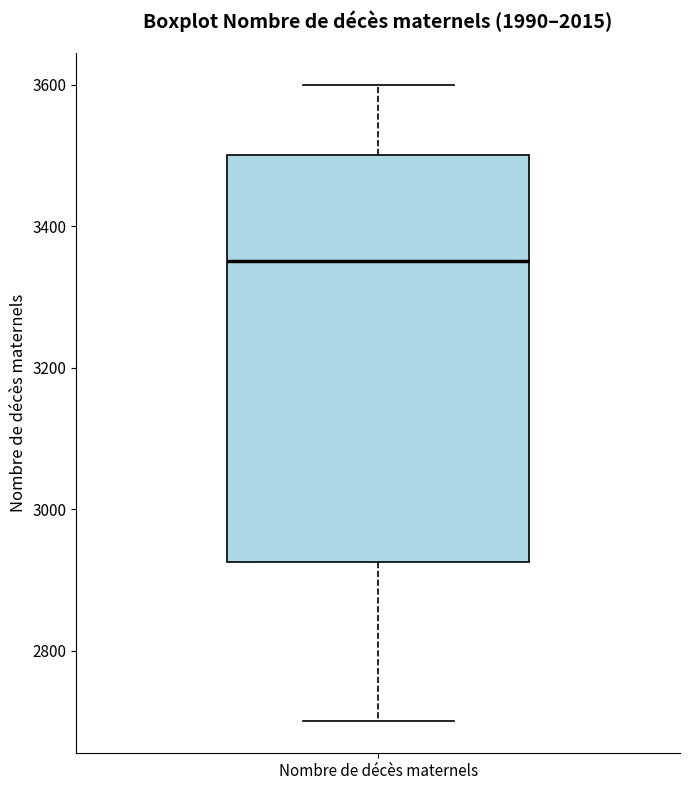

Read this box plot against the y-axis: the position of the median line, the range covered by the box, and the ends of both whiskers. The values are not printed on the chart, so give them approximately, as read against the axis.

median 3360, box 2920 to 3500, whiskers 2700 to 3600